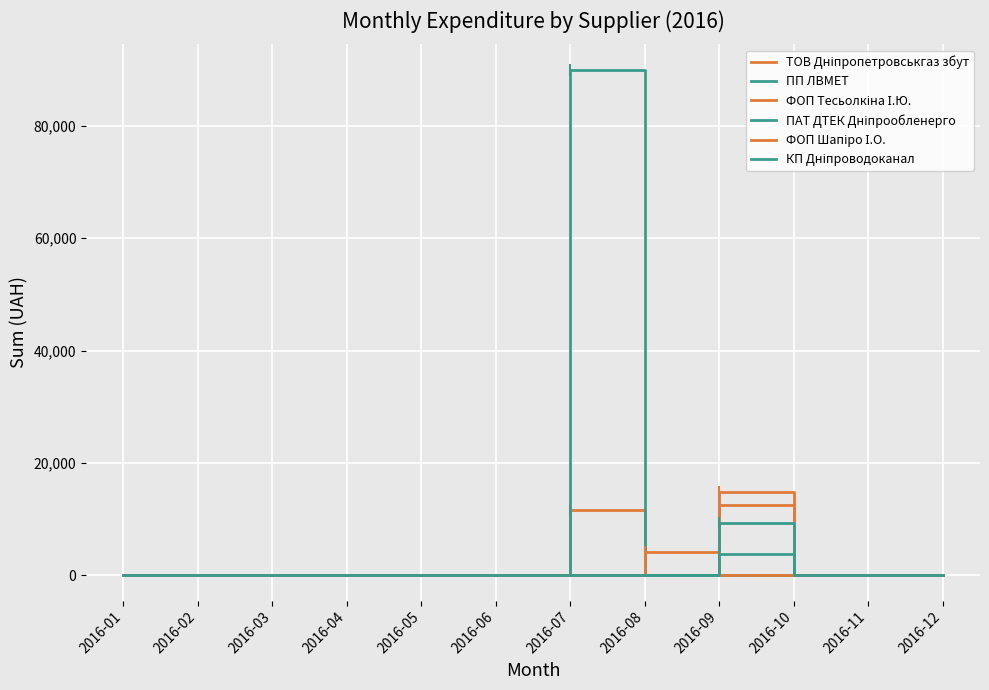

At which label is КП Дніпроводоканал closest to 1905?

2016-01